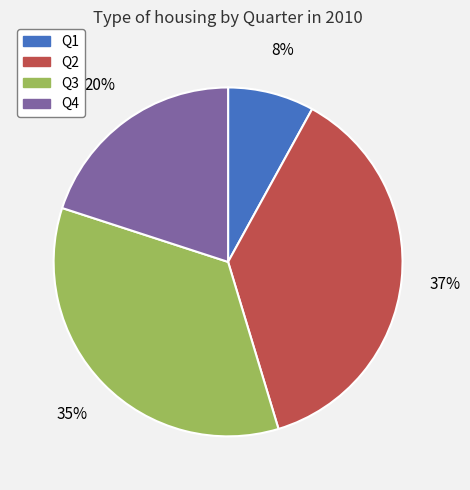

Is there a majority slice in this chart?

No